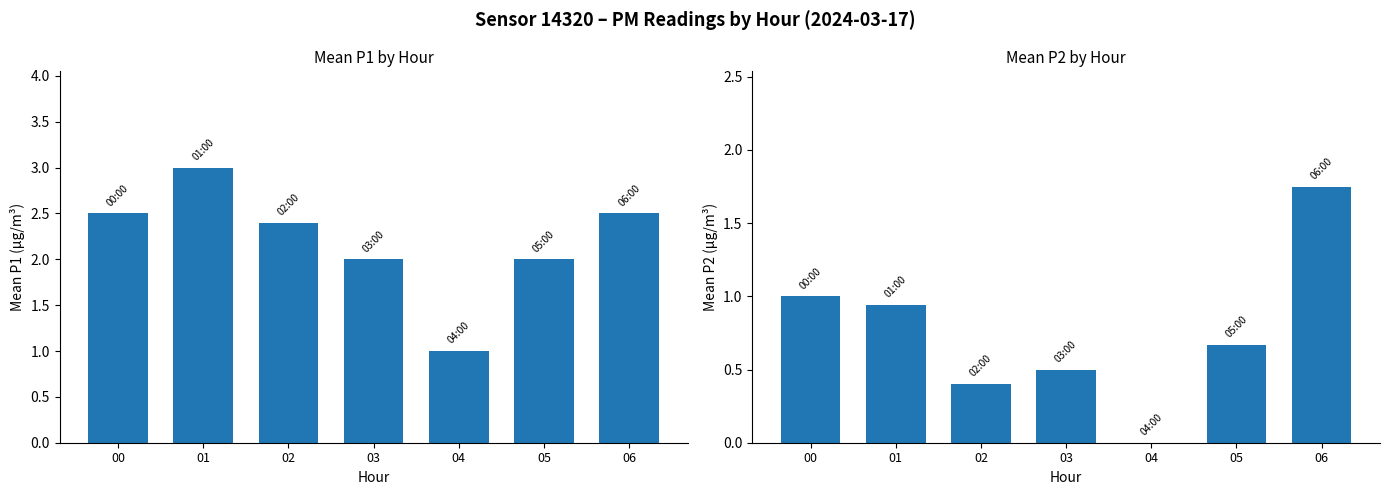

How many data points does each series have?

7